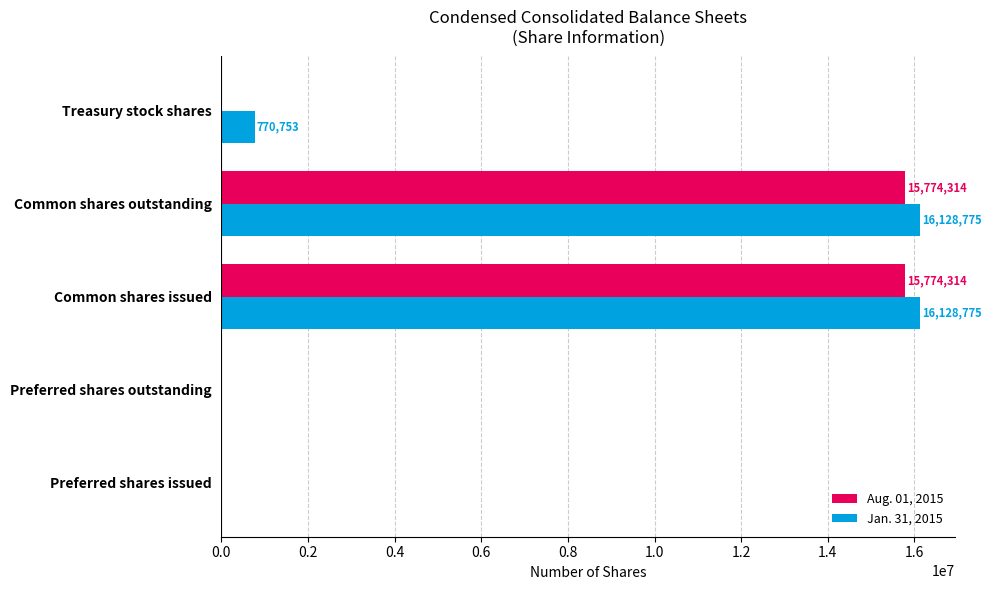

What is the sum of the Aug. 01, 2015 values at Common shares issued and Treasury stock shares?

15774314